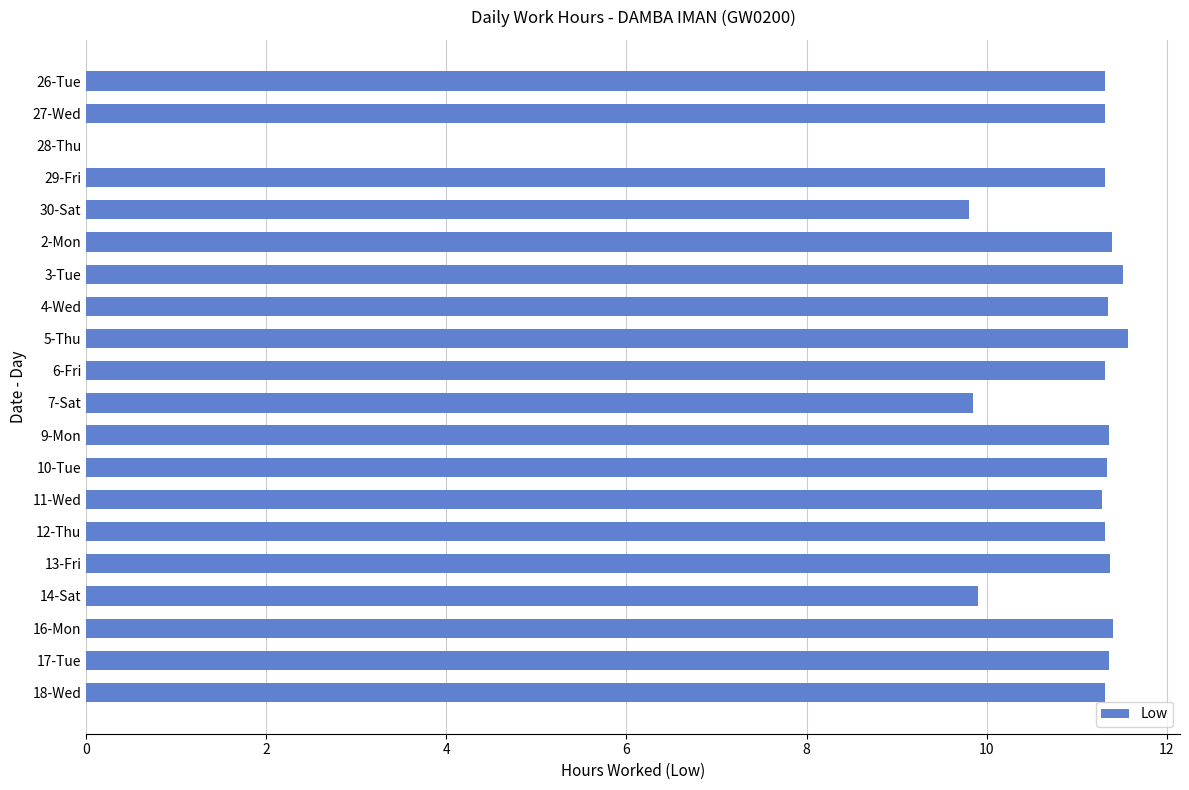

True or false: the data shows 9.8 at 30-Sat.

True